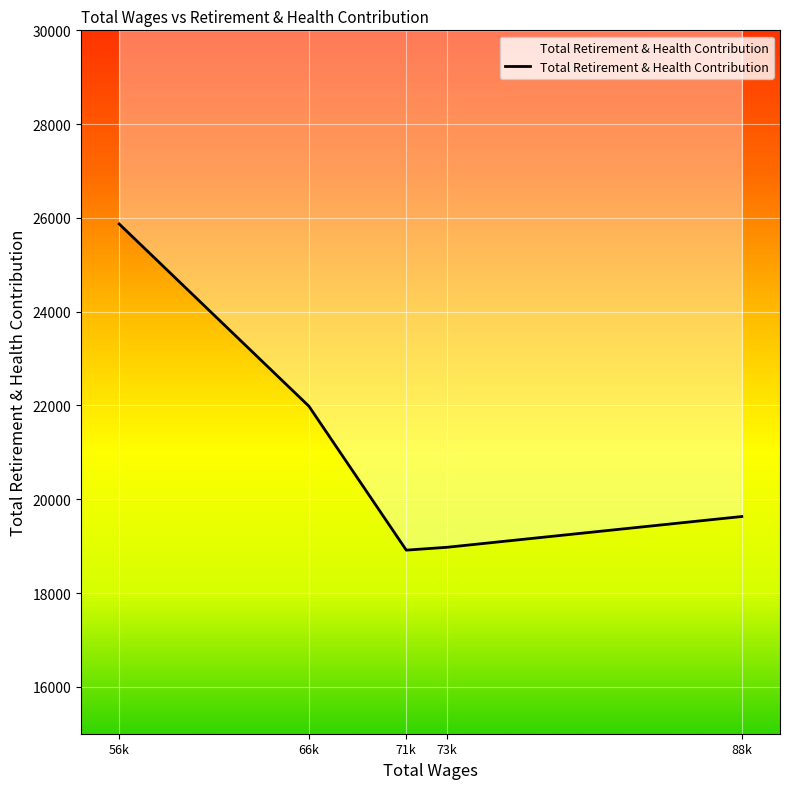

Between 88k and 73k, which is larger?

88k